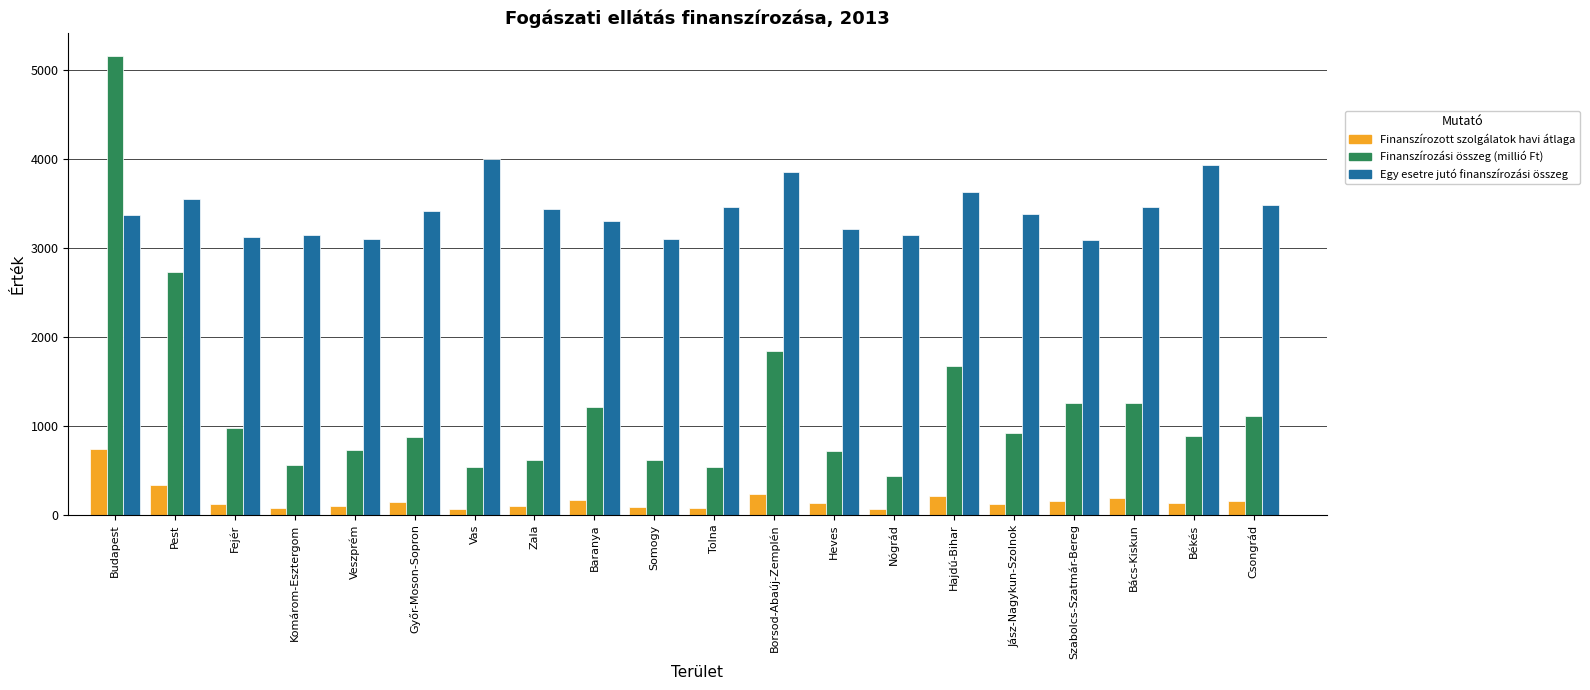

Is the value of Finanszírozási összeg (millió Ft) at Borsod-Abaúj-Zemplén greater than the value of Egy esetre jutó finanszírozási összeg at Bács-Kiskun?

No